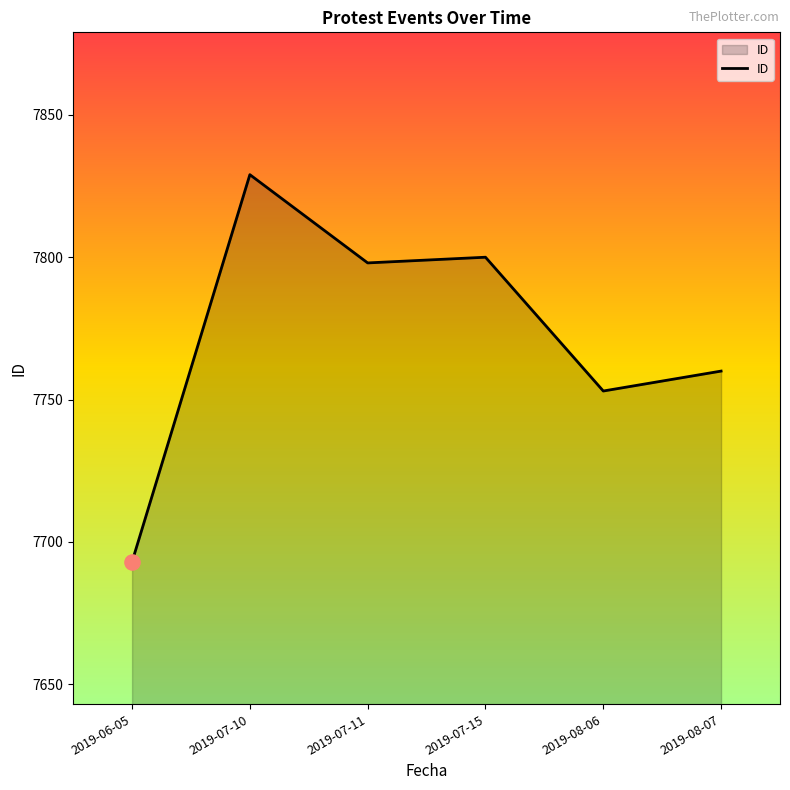

What is the change in value from 2019-08-06 to 2019-08-07?

+7